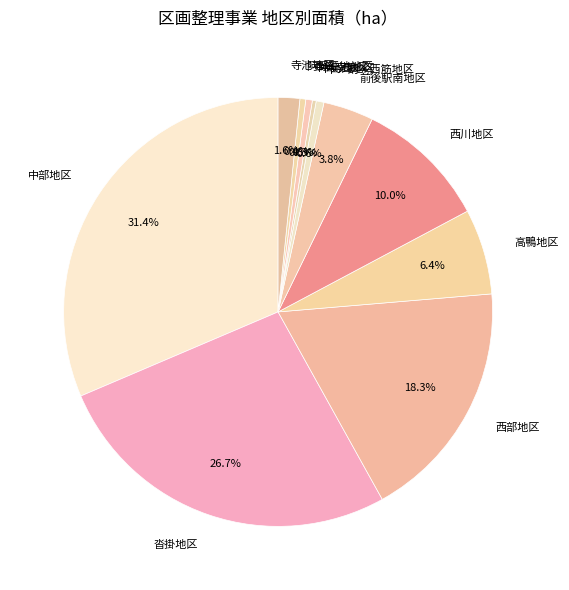

The 寺池地区 slice represents 2% of the pie. True or false?

True